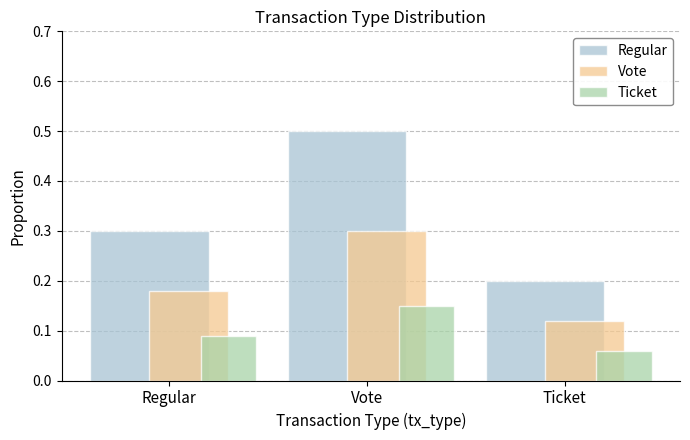

What is the difference between the maximum and minimum values in the Regular series?

0.3